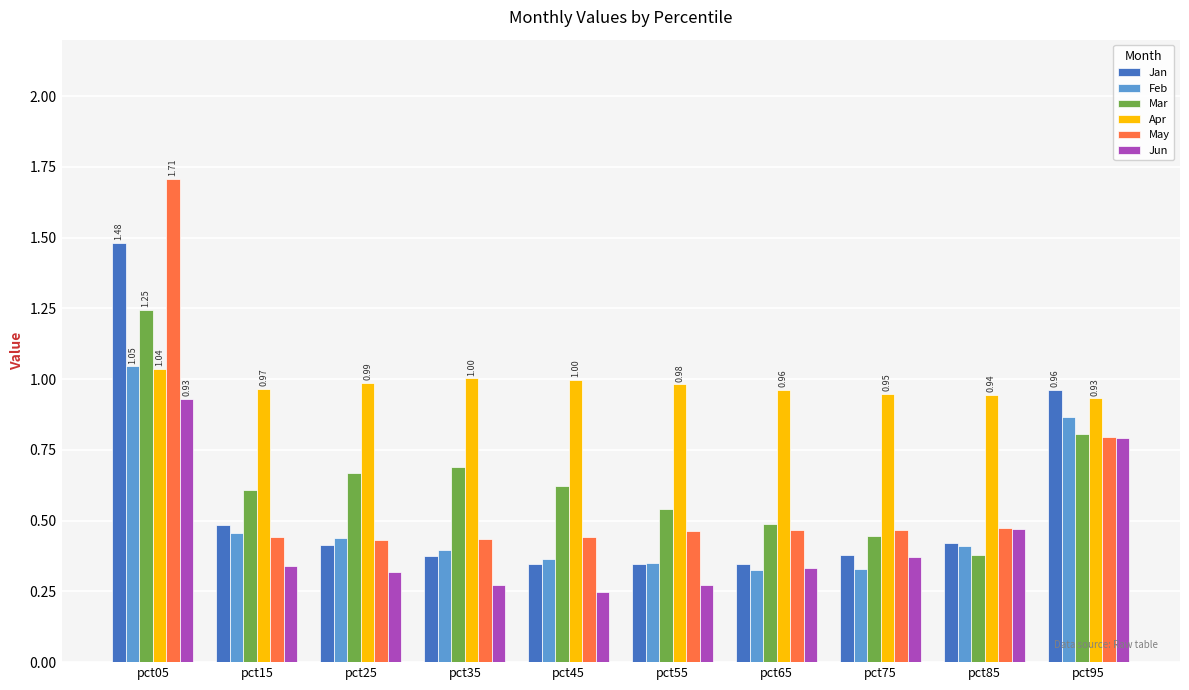

How many bars are there in total?

60